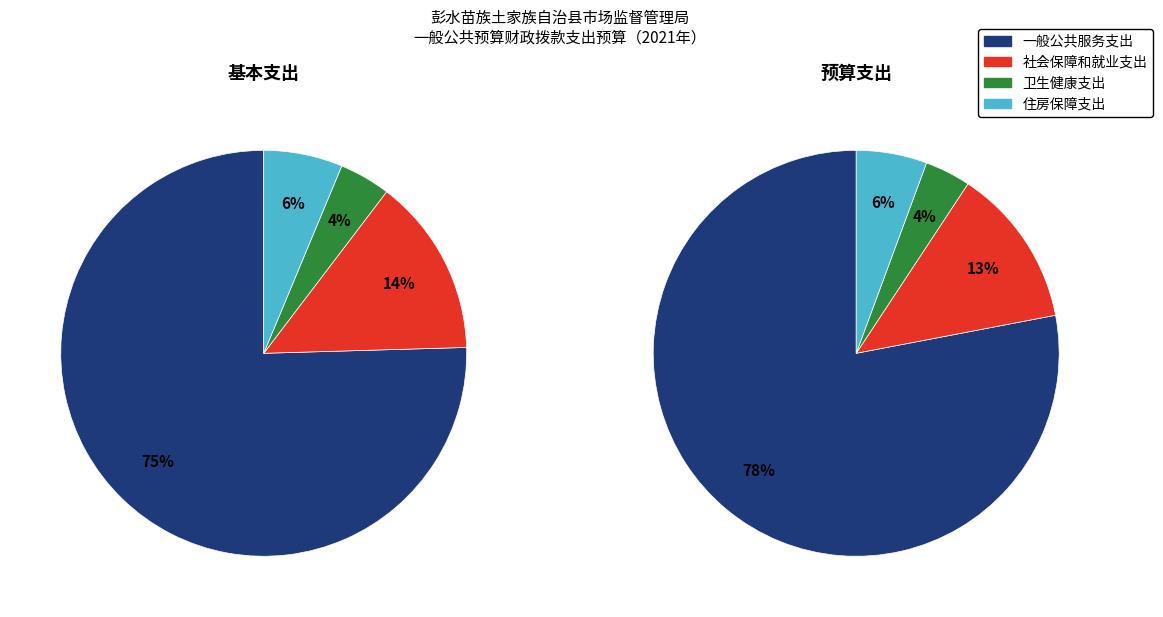

How many slices are in this pie chart?

4